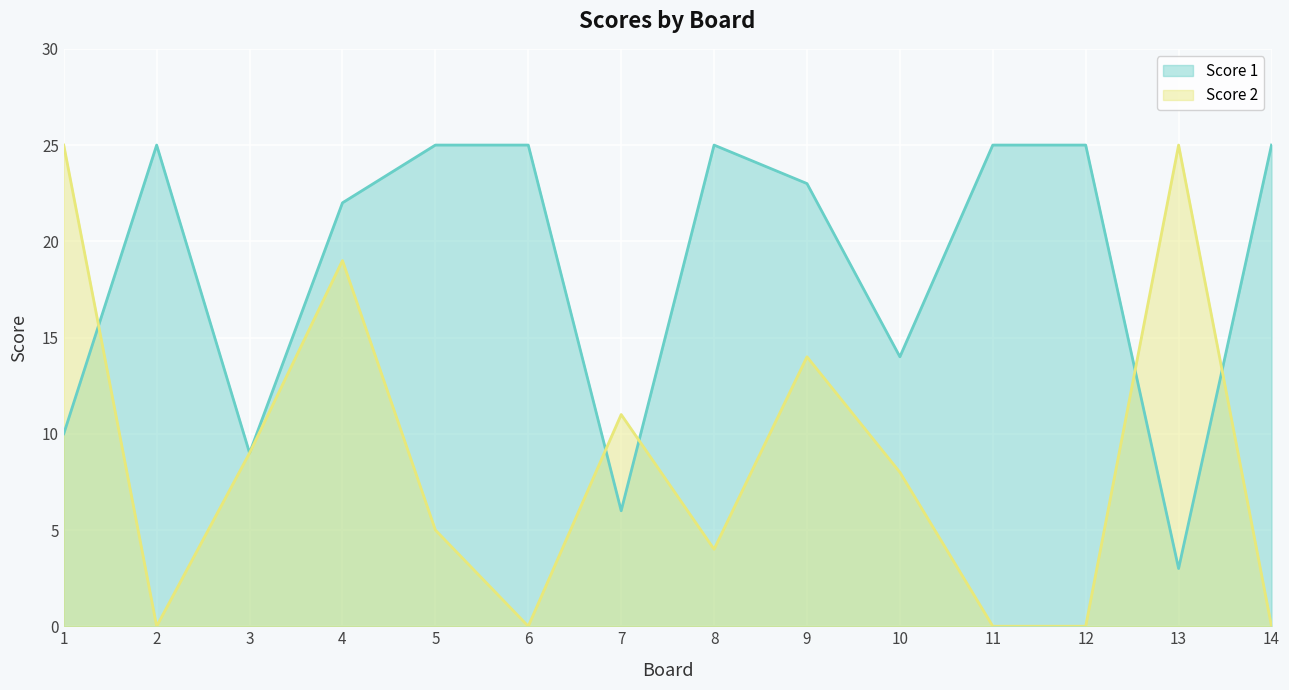

How many distinct data groups are displayed?

2